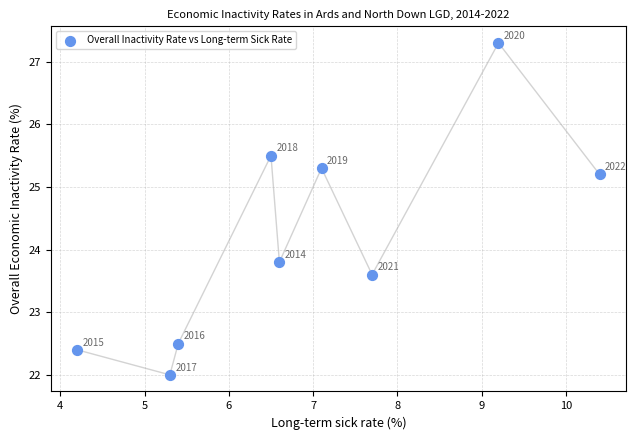

What Y value in the scatter plot is closest to 24?

23.8